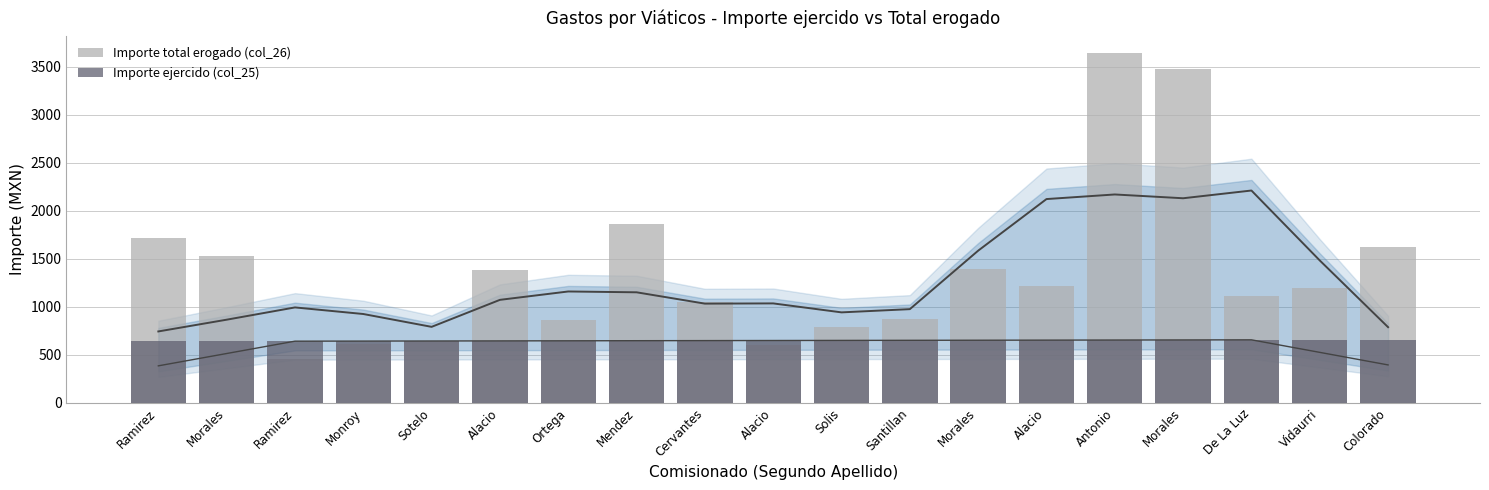

How many data points in Importe ejercido (col_25) are above 648?

9